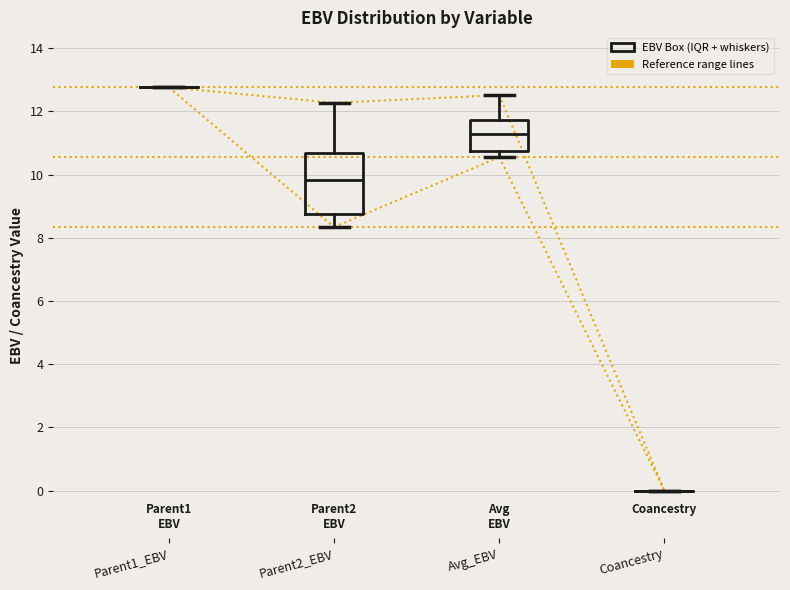

Where does the upper whisker of the box for Avg_EBV end on the y-axis? The values are not printed on the chart, so give them approximately, as read against the axis.

12.6